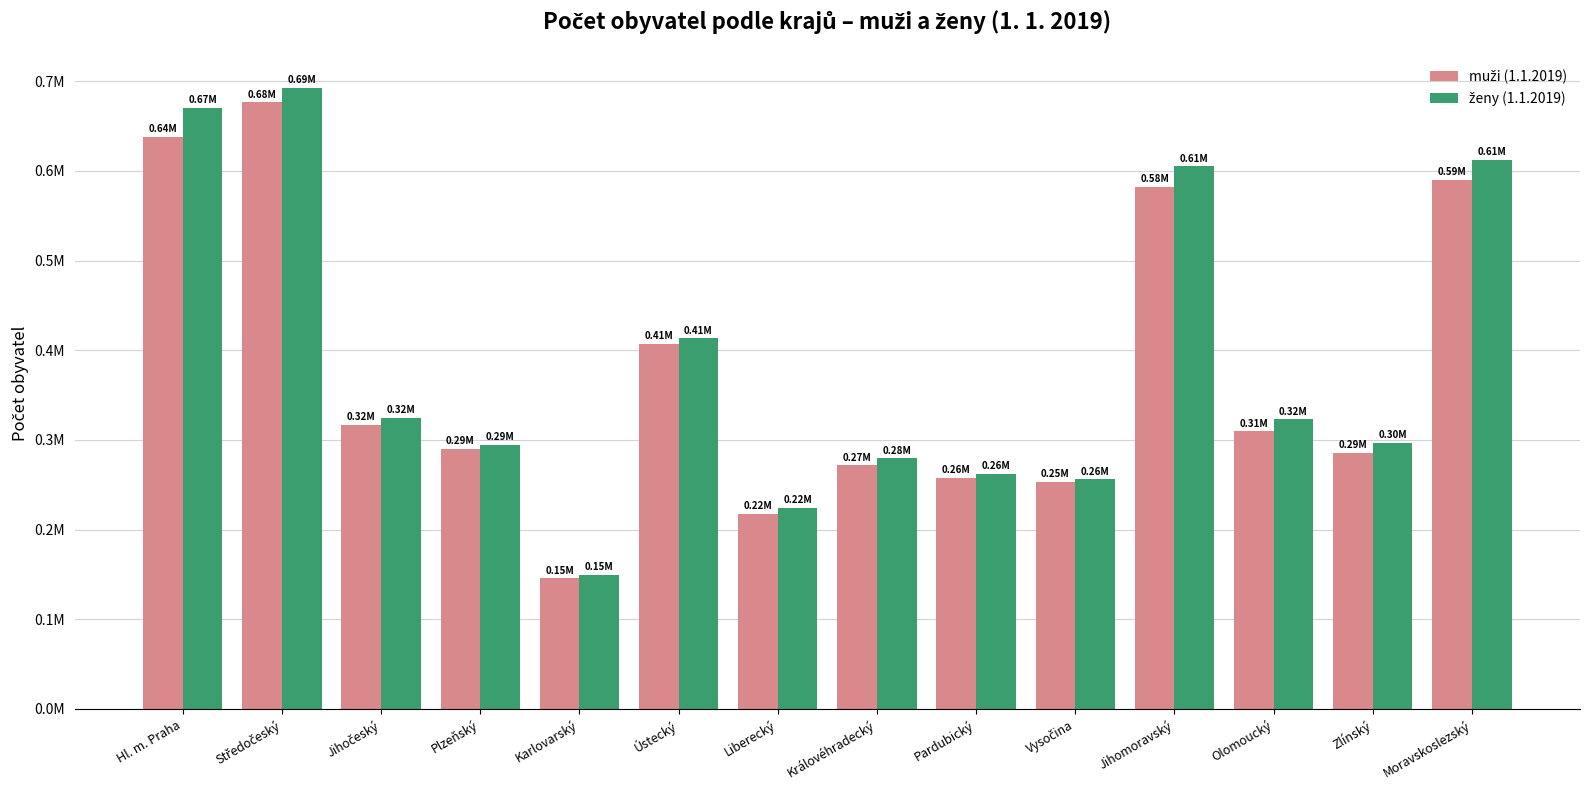

The value of muži (1.1.2019) at Jihomoravský is 1028625. True or false?

False